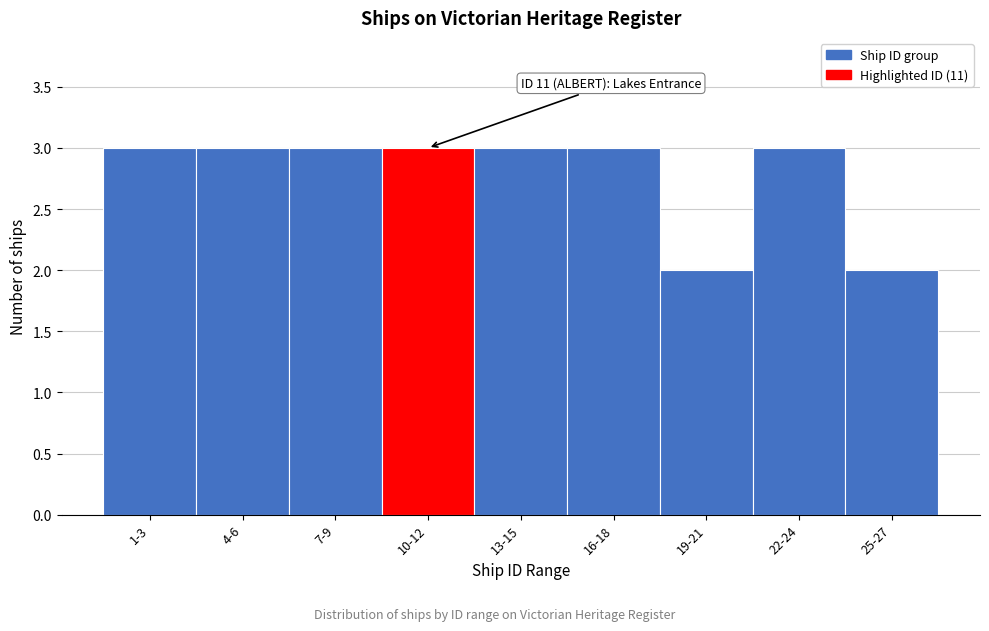

Reading left to right, what are all the values shown in this chart?

3	3	3	3	3	3	2	3	2